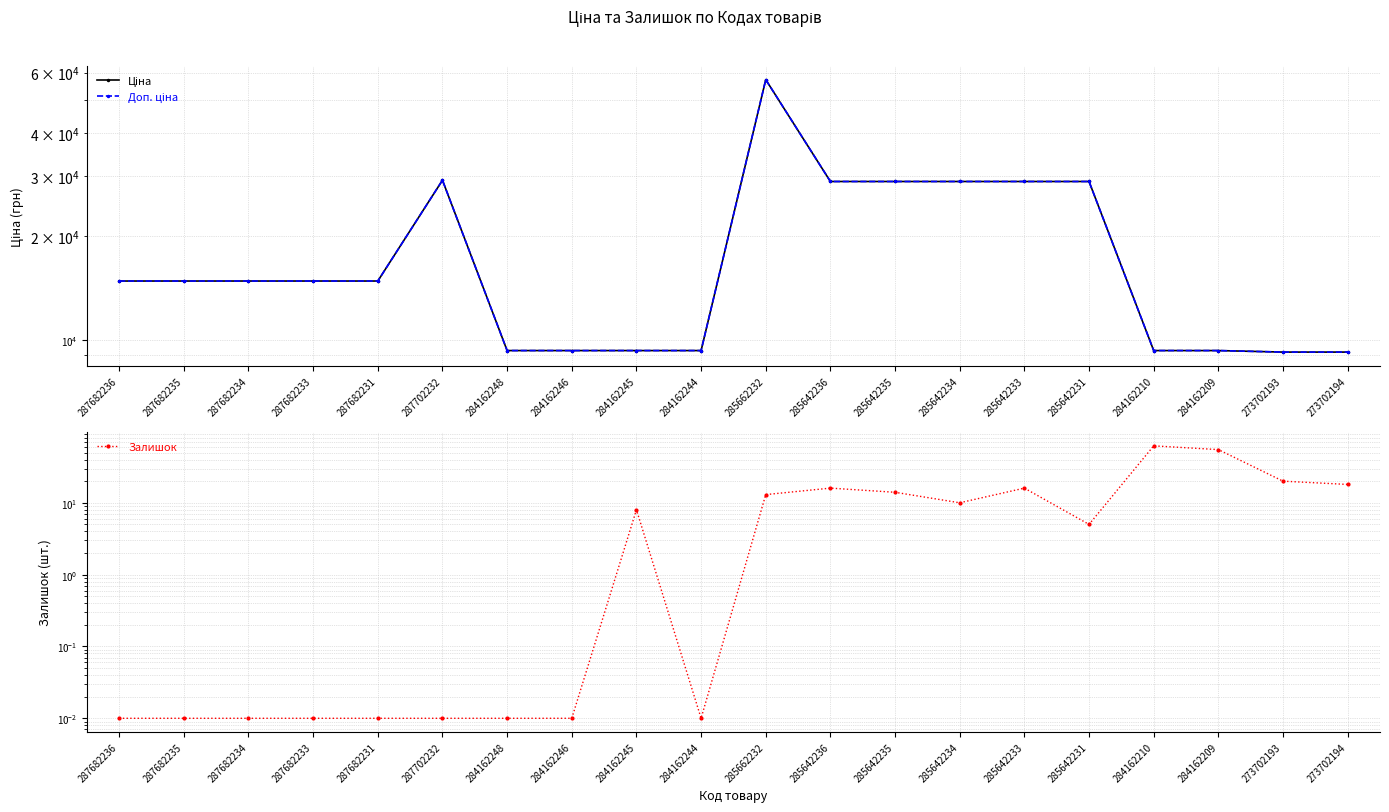

What is the greatest value displayed?

57258.0